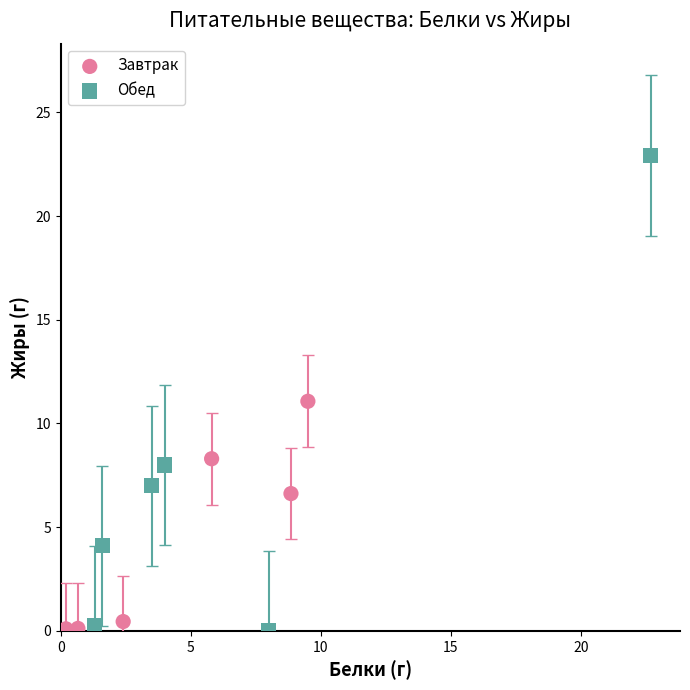

Which series has the largest Y range (max minus min)?

Обед